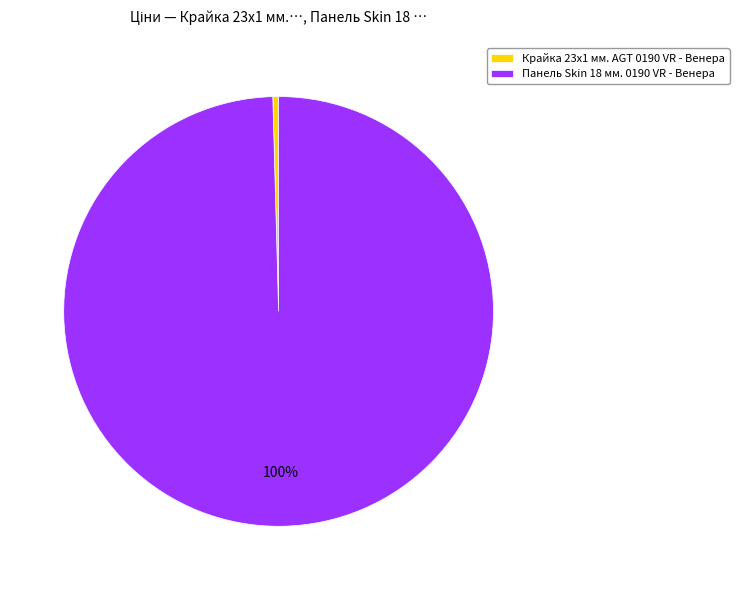

Does any single category account for the majority?

Yes